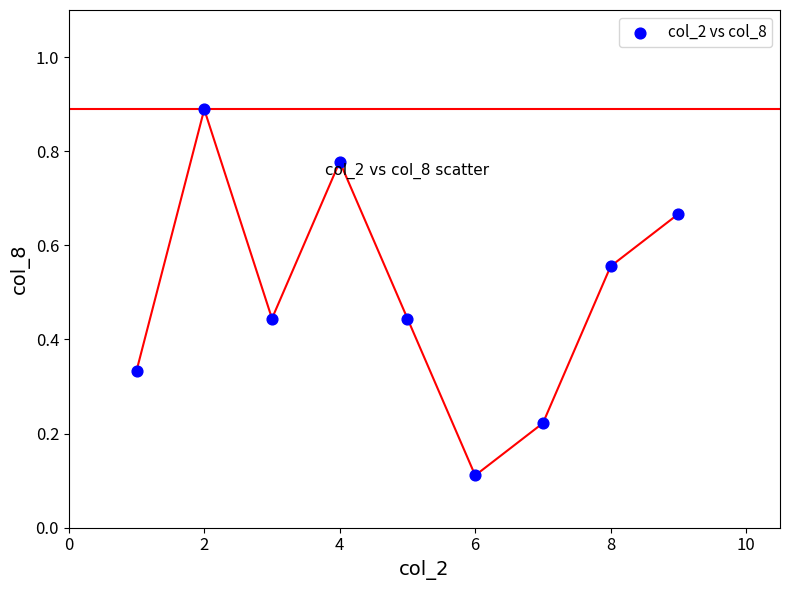

What is the range of X values (max minus min)?

8.0